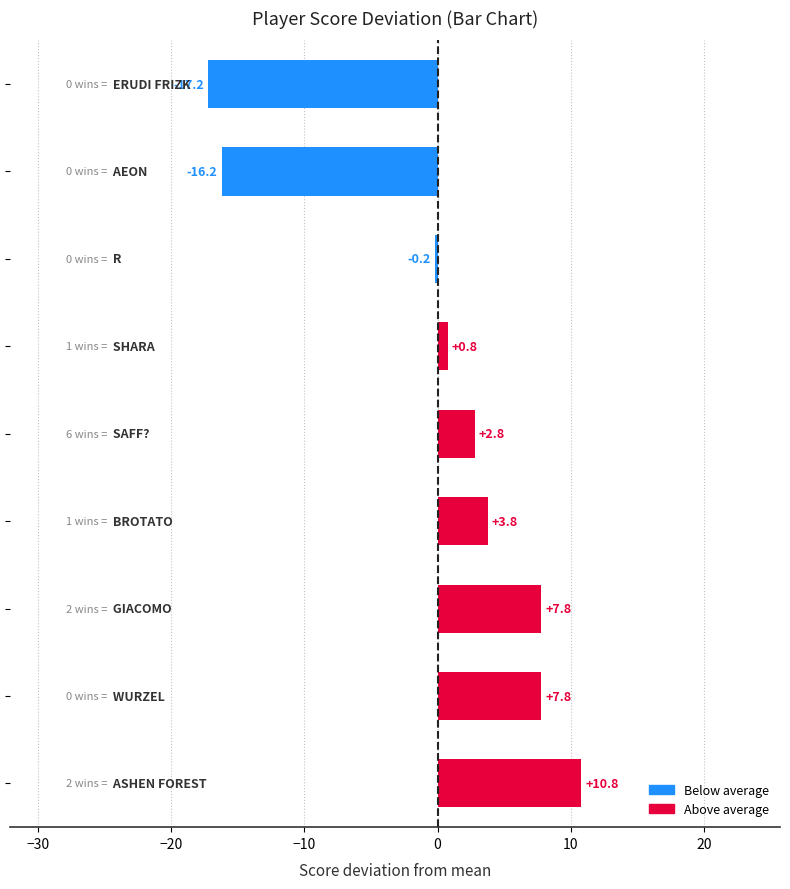

What is the maximum value shown in the chart?

10.8